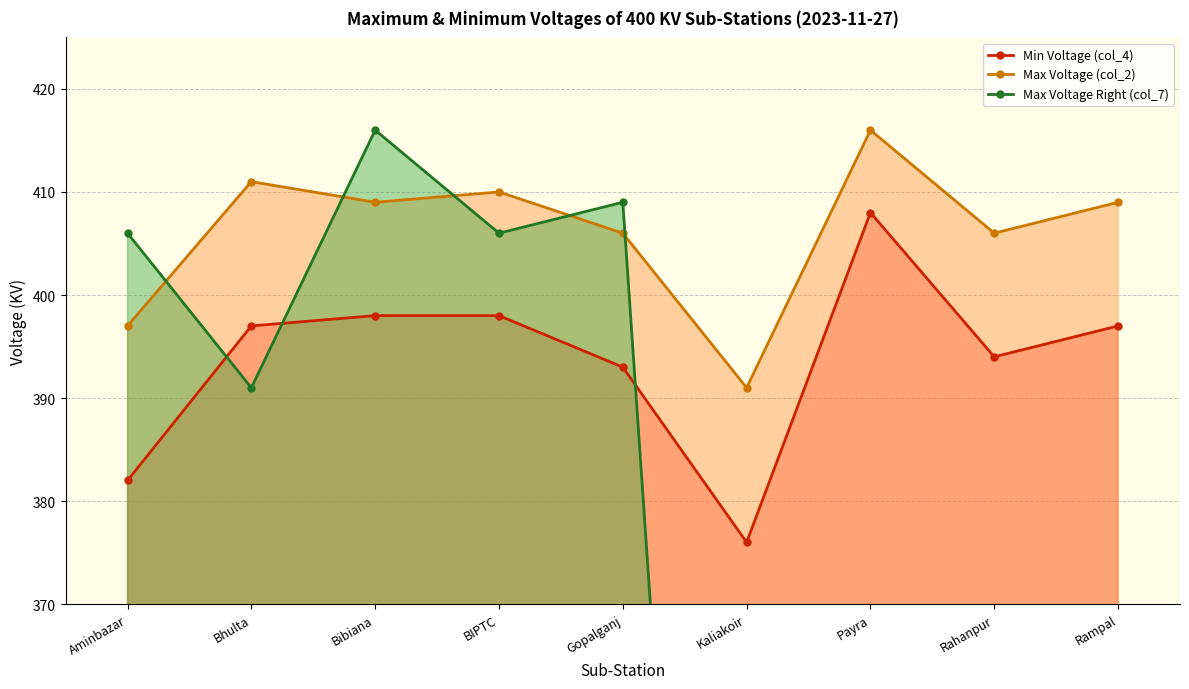

Between Kaliakoir and Aminbazar, which is larger?

Aminbazar